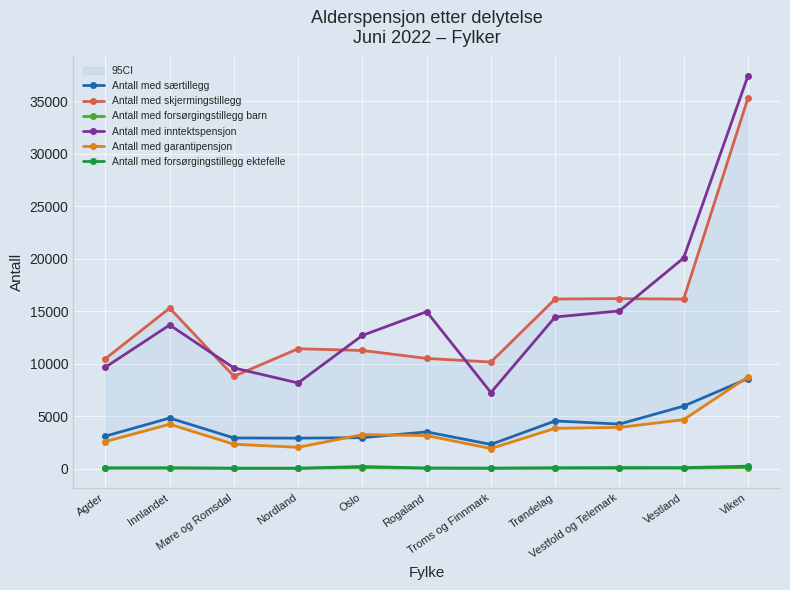

Reading left to right, transcribe all the data shown in this chart.

Antall med særtillegg: 3084	4806	2909	2894	2935	3487	2295	4529	4233	5942	8565
Antall med skjermingstillegg: 10462	15279	8788	11410	11245	10488	10144	16144	16184	16137	35258
Antall med forsørgingstillegg barn: 25	31	16	17	69	18	24	32	23	26	79
Antall med inntektspensjon: 9651	13670	9580	8148	12678	14939	7235	14433	15011	20052	37379
Antall med garantipensjon: 2567	4217	2312	2018	3230	3138	1900	3827	3918	4649	8728
Antall med forsørgingstillegg ektefelle: 66	68	36	28	191	50	33	68	90	85	222